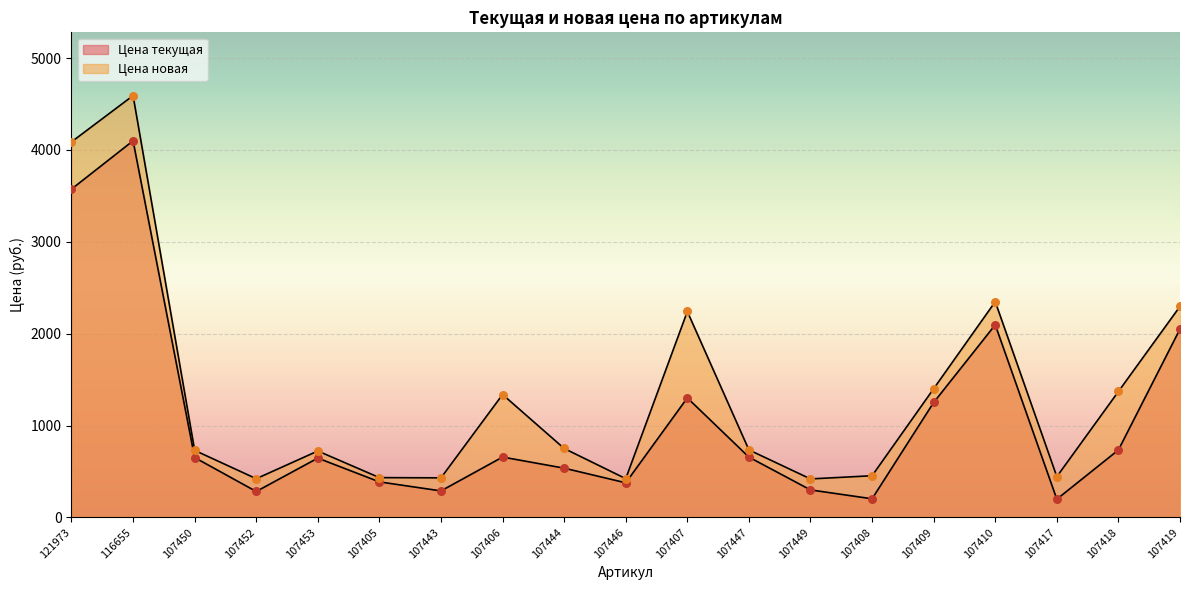

Which series has the largest total across all categories?

Цена новая